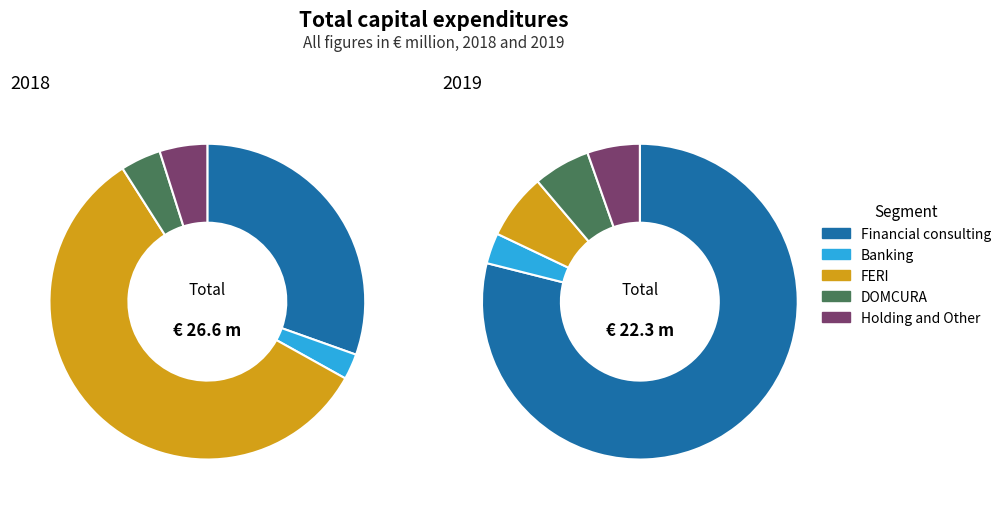

What portion of the pie excludes Holding and Other?

94.6%